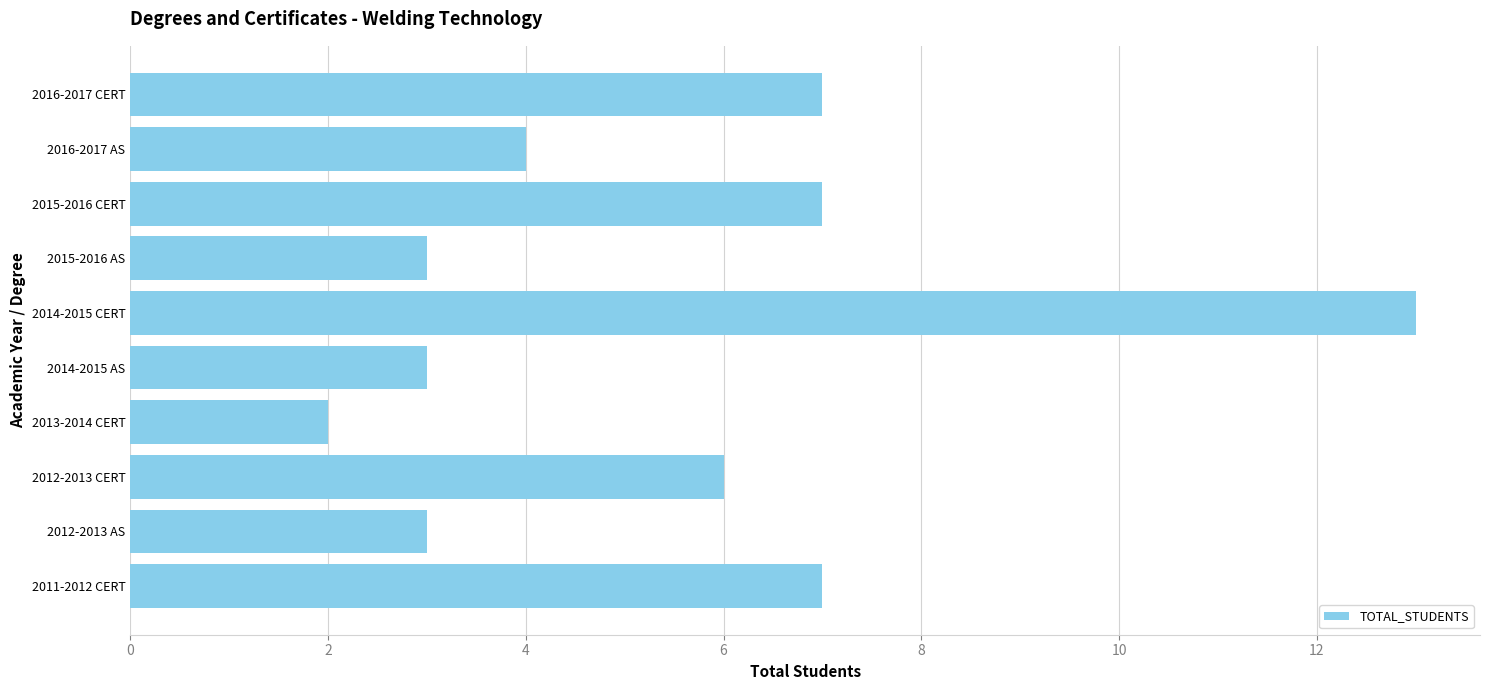

What is the average value?

6